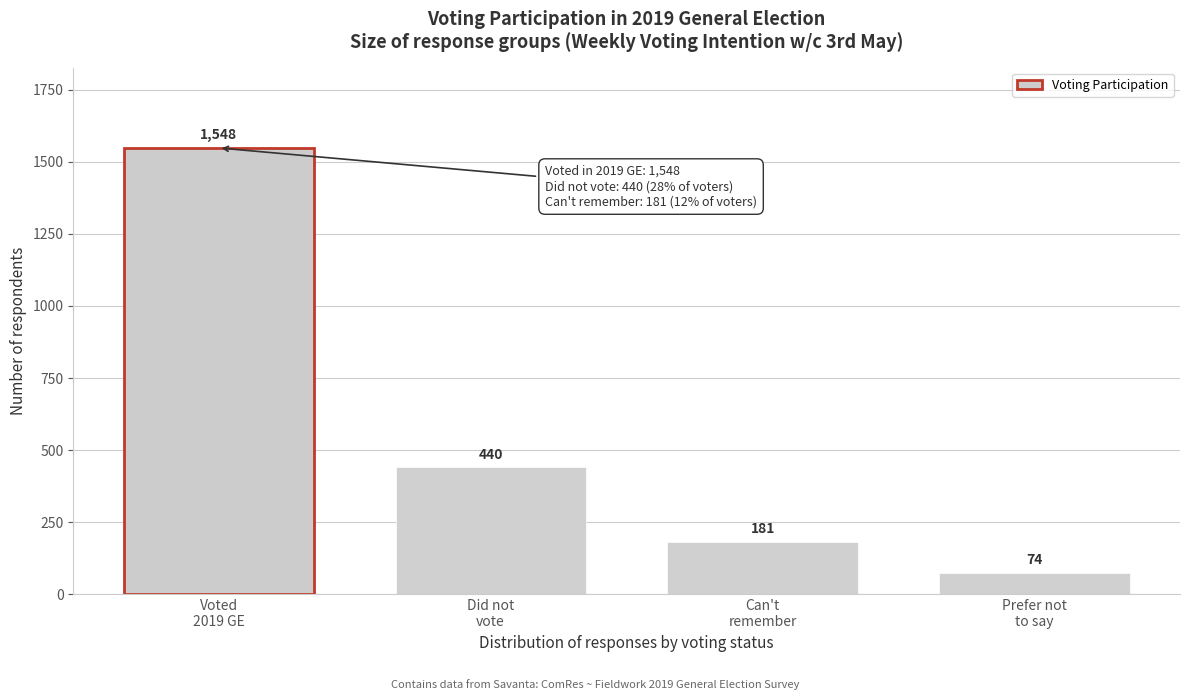

Reading left to right, extract all data points from this chart.

1548	440	181	74